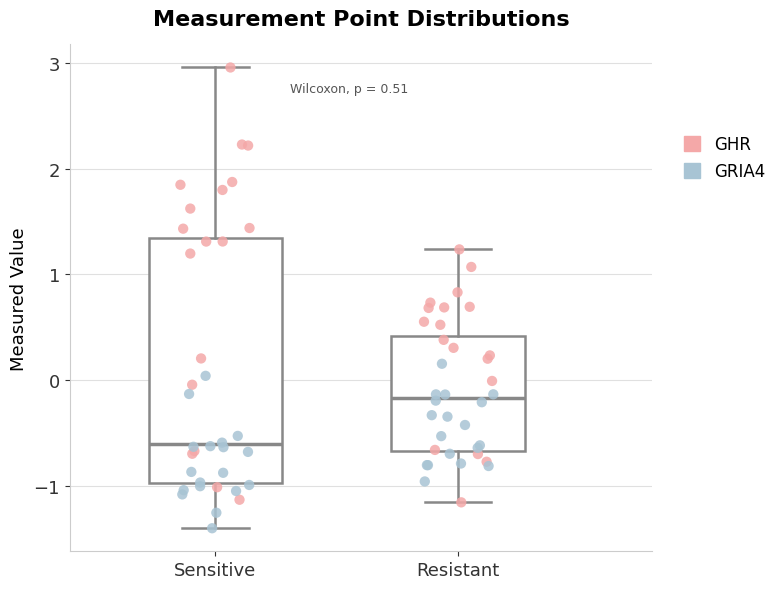

Comparing the boxes themselves (not the whiskers), which one is the tallest?

Sensitive